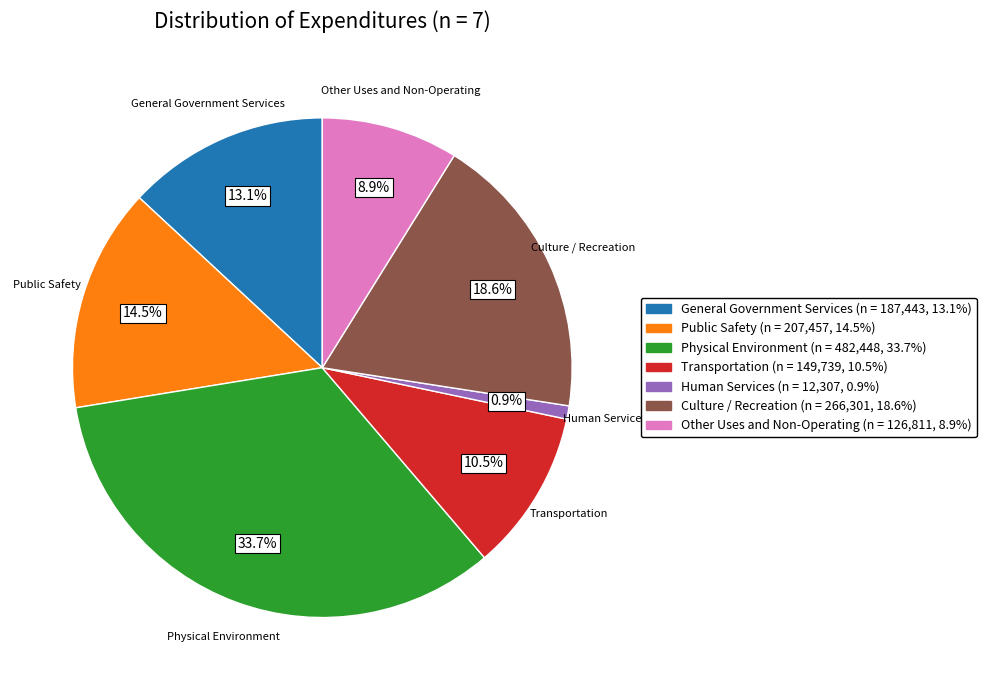

Which slice is the smallest?

Human Services